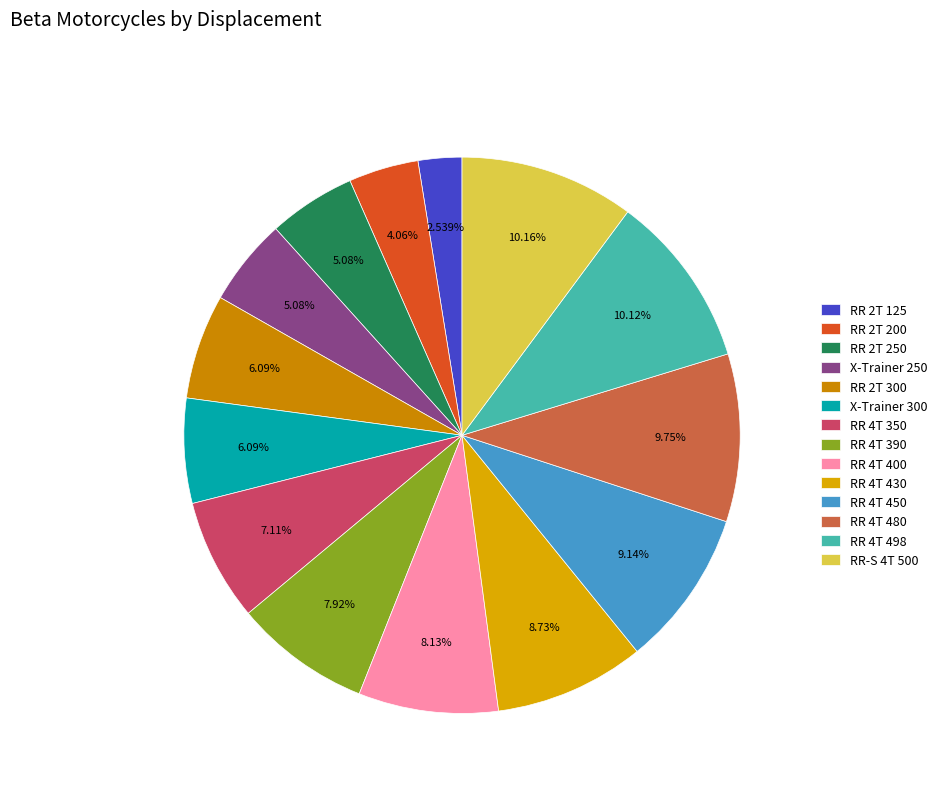

Count the number of slices in the pie.

14